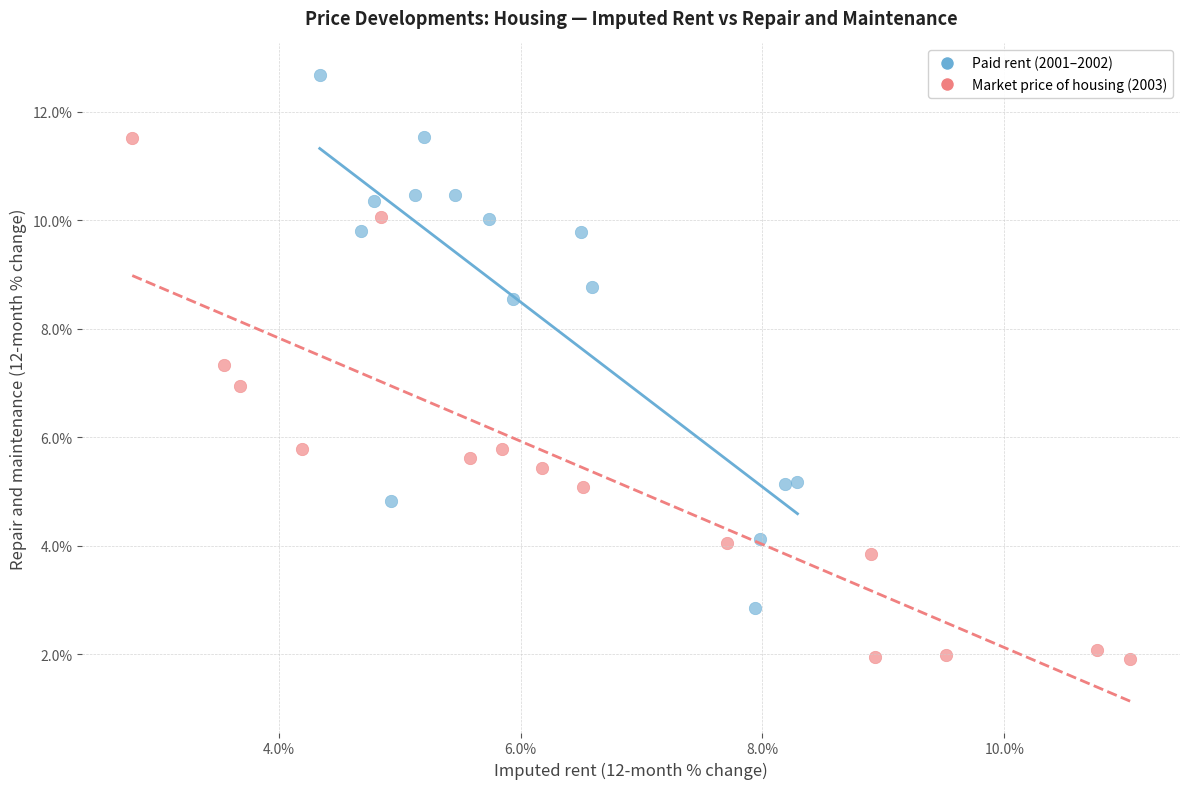

Which series reaches the maximum Y coordinate?

Paid rent (2001–2002)